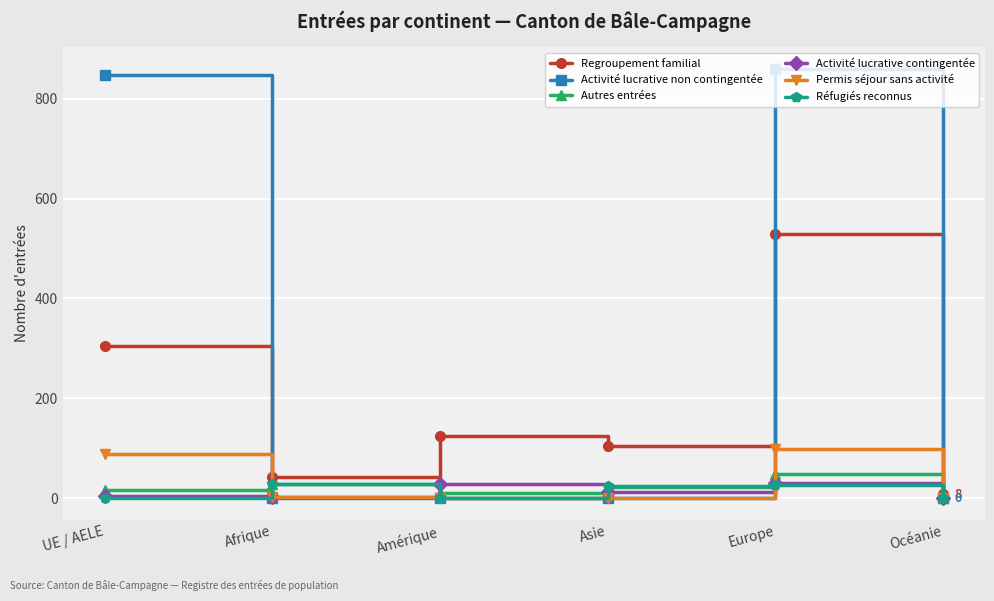

What is the greatest value displayed?

860